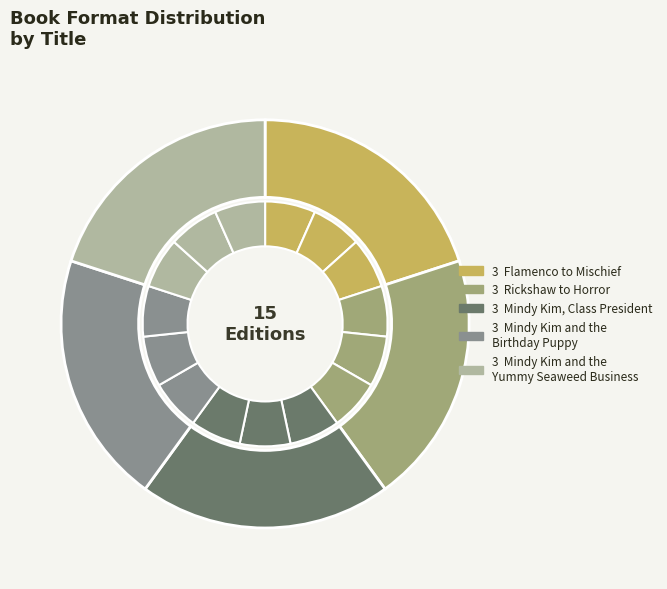

Count the number of slices in the pie.

5